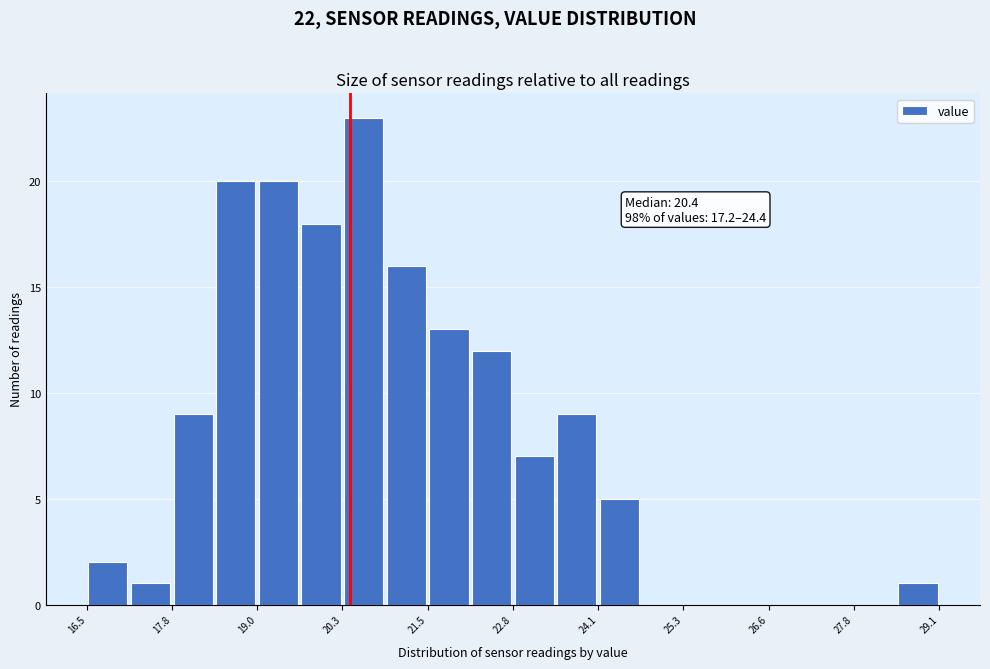

Read against the x-axis, roughly where is the centre of the tallest bar?

20.6